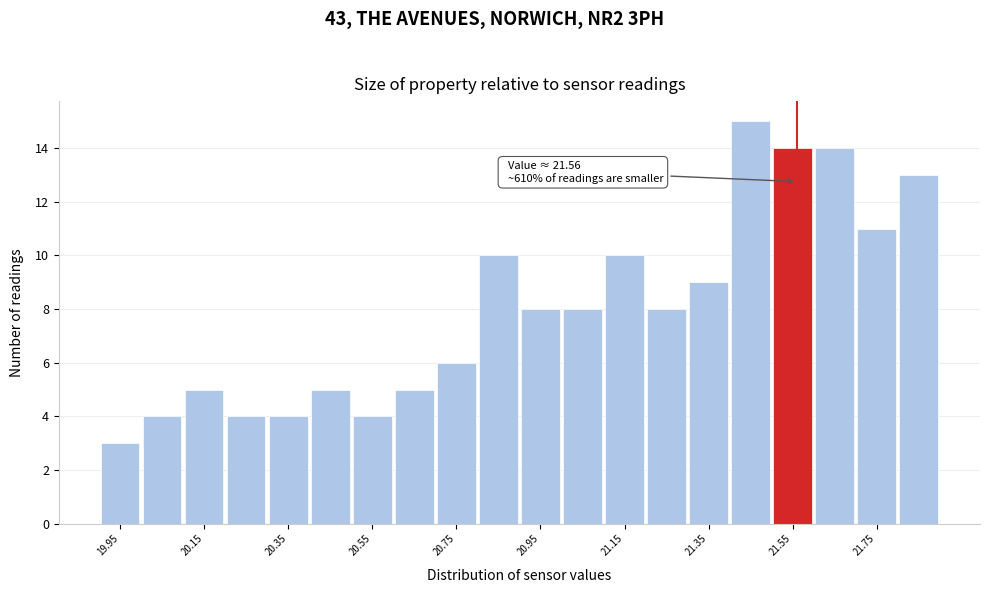

Over which range of the x-axis is the bar tallest?

21.4 to 21.5